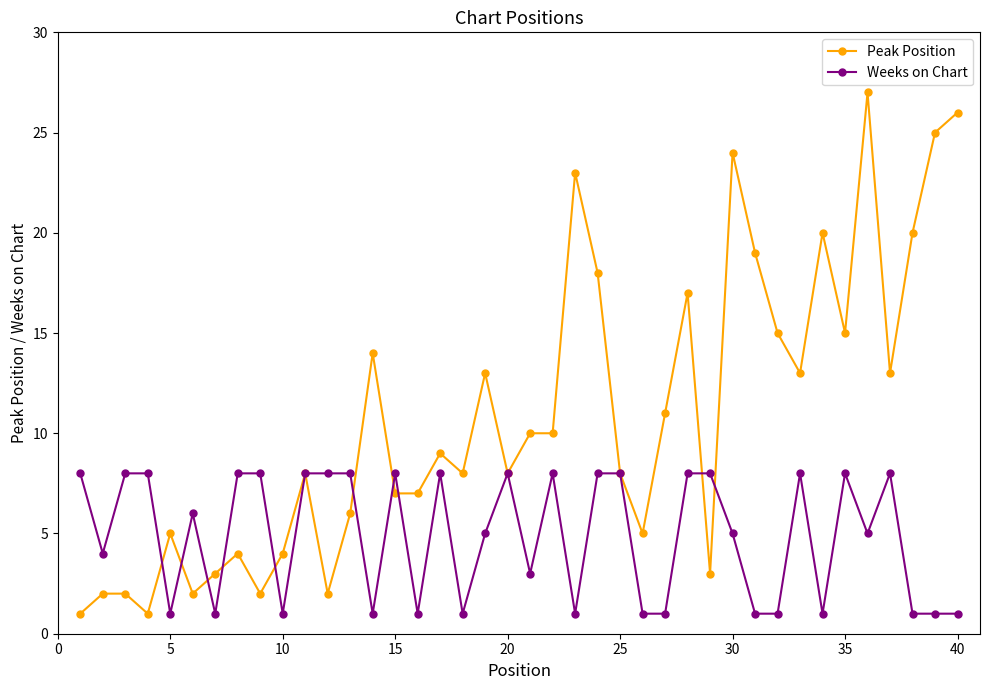

Reading left to right, list all the values displayed in this chart.

Peak Position: 1	2	2	1	5	2	3	4	2	4	8	2	6	14	7	7	9	8	13	8	10	10	23	18	8	5	11	17	3	24	19	15	13	20	15	27	13	20	25	26
Weeks on Chart: 8	4	8	8	1	6	1	8	8	1	8	8	8	1	8	1	8	1	5	8	3	8	1	8	8	1	1	8	8	5	1	1	8	1	8	5	8	1	1	1